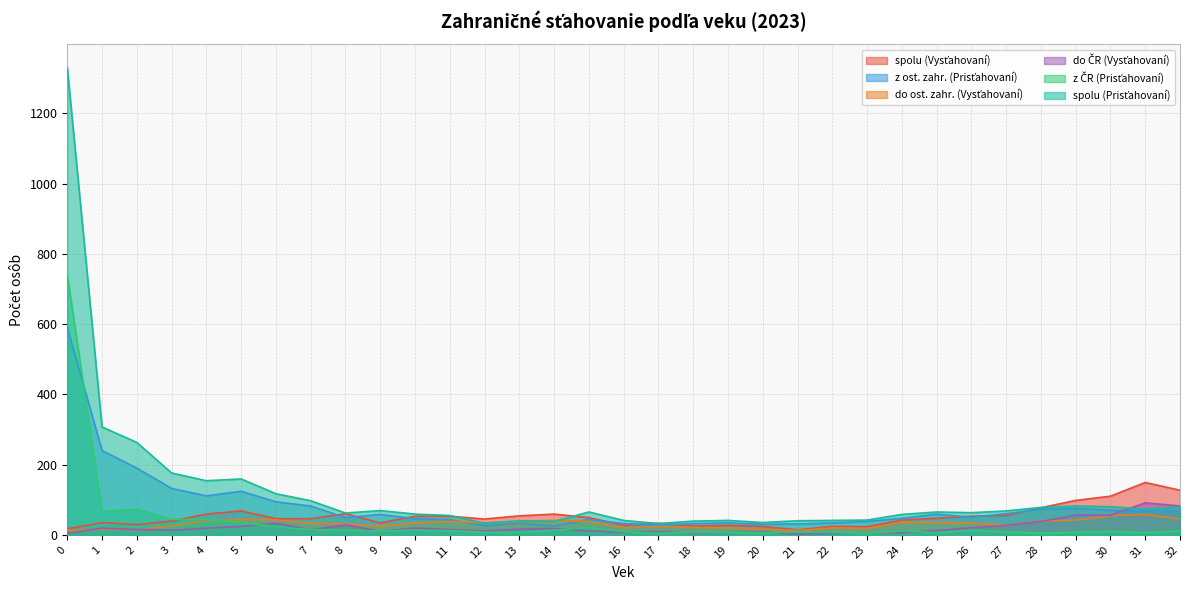

What is the maximum value shown in the chart?

1330